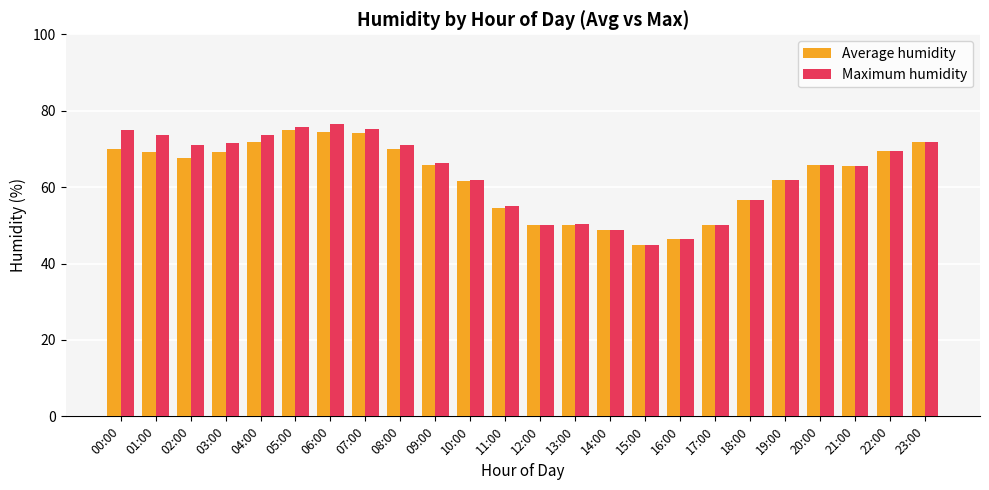

What is the minimum value for Average humidity?

44.8